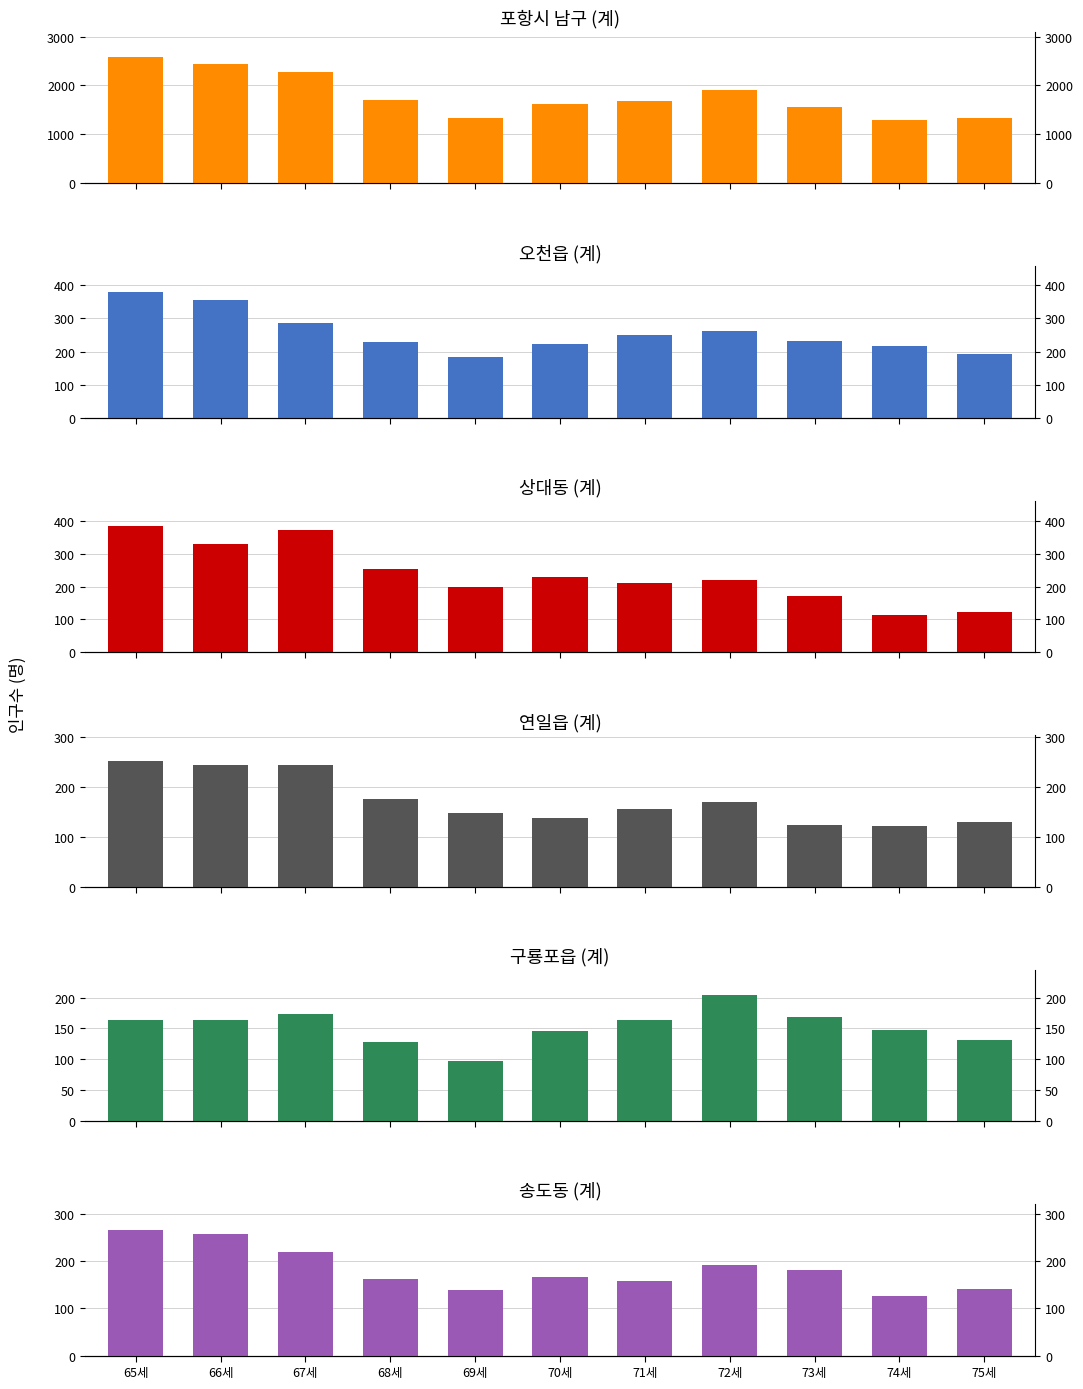

Does the chart contain any negative values?

No